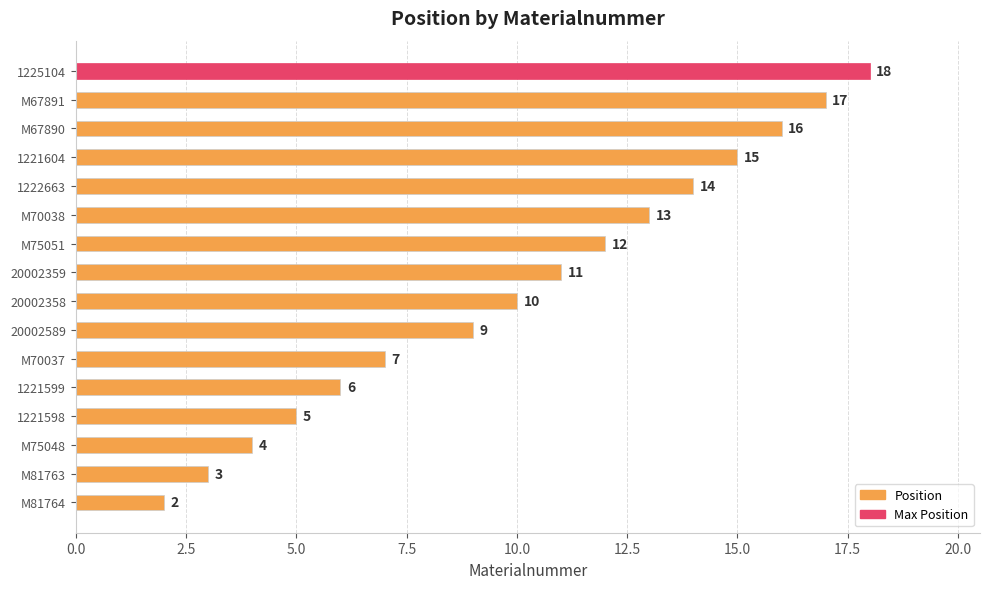

Which has a higher value, 1221604 or 1225104?

1225104